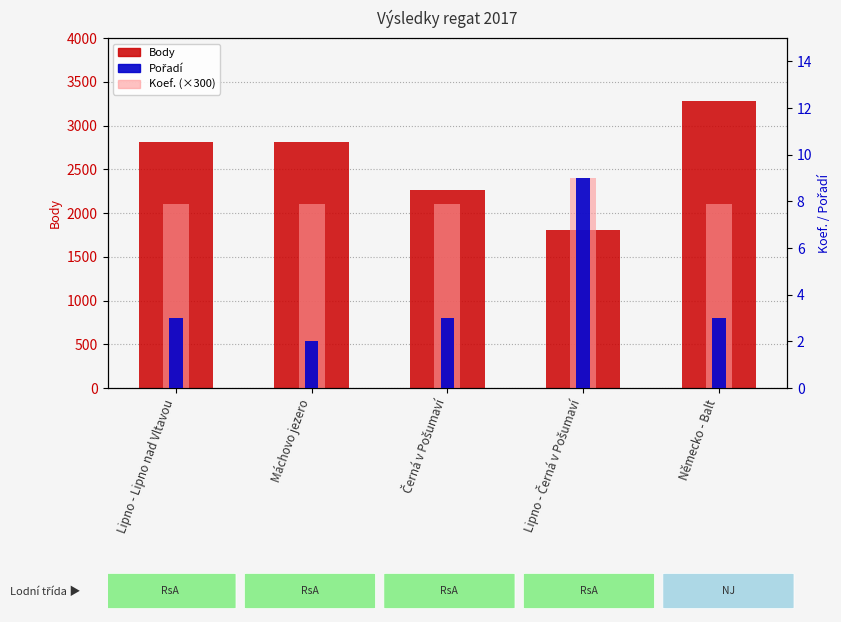

Reading left to right, list all the values displayed in this chart.

Body: 2814	2814	2260	1808	3283
Koef. (×300): 2100	2100	2100	2400	2100
Pořadí: 3	2	3	9	3